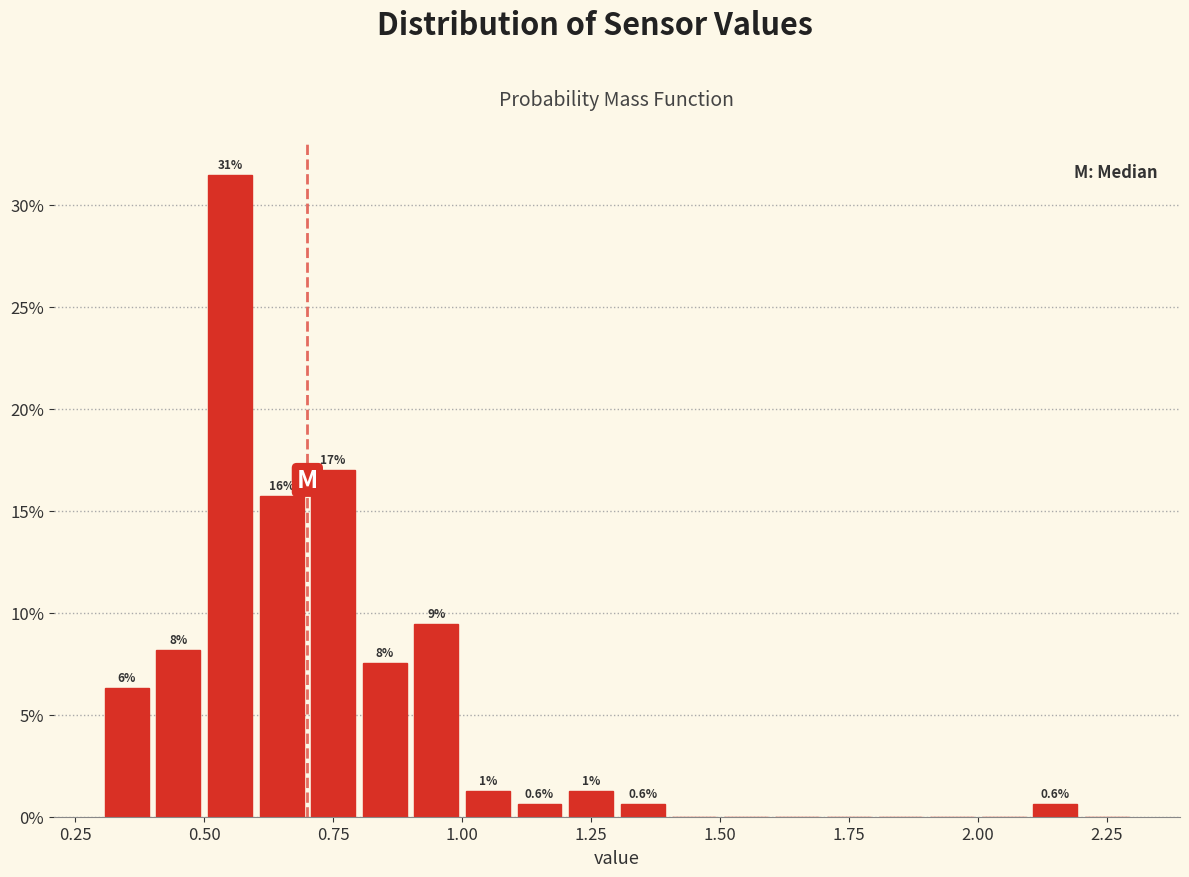

Read against the x-axis, roughly where is the centre of the tallest bar?

0.55